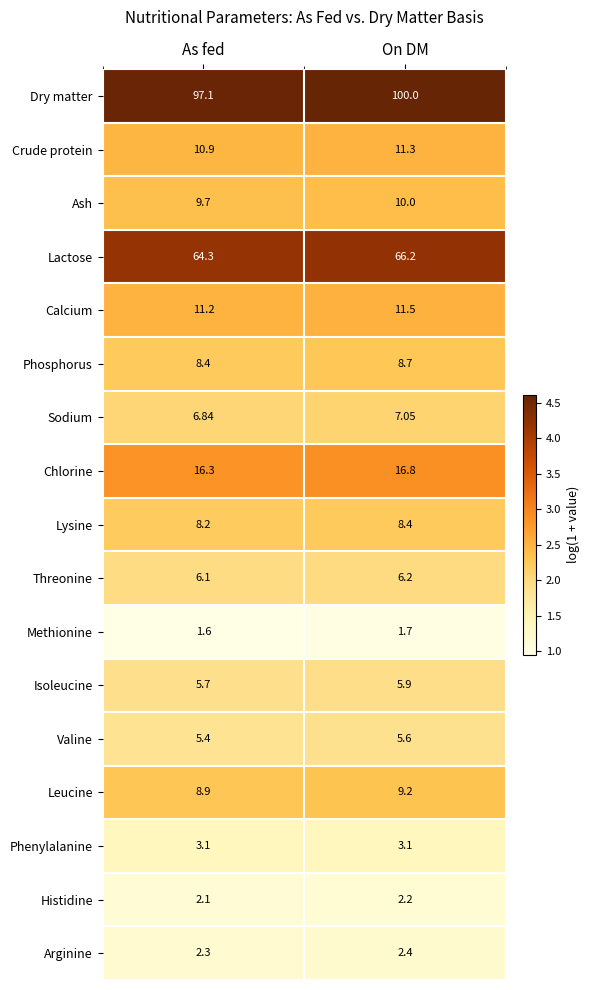

Where is Sodium nearest to the value 6?

As fed